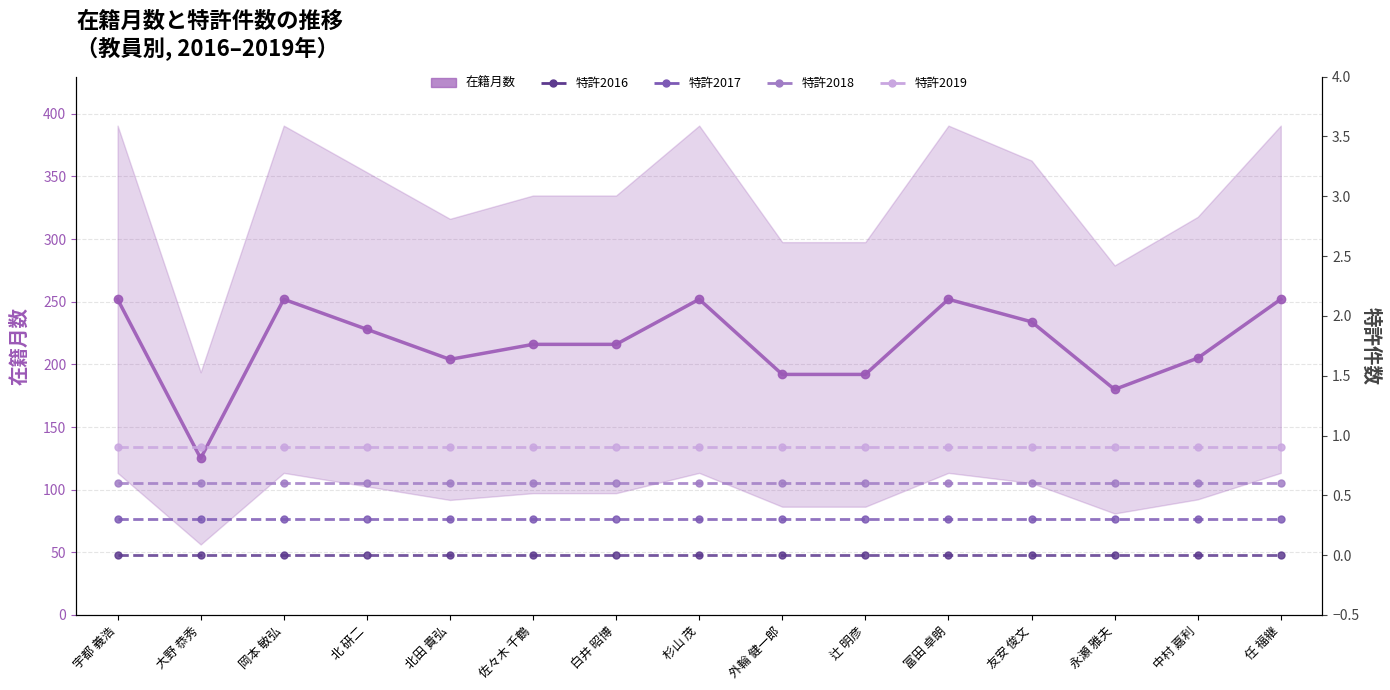

At which label does 特許2018 reach its peak?

宇都 義浩